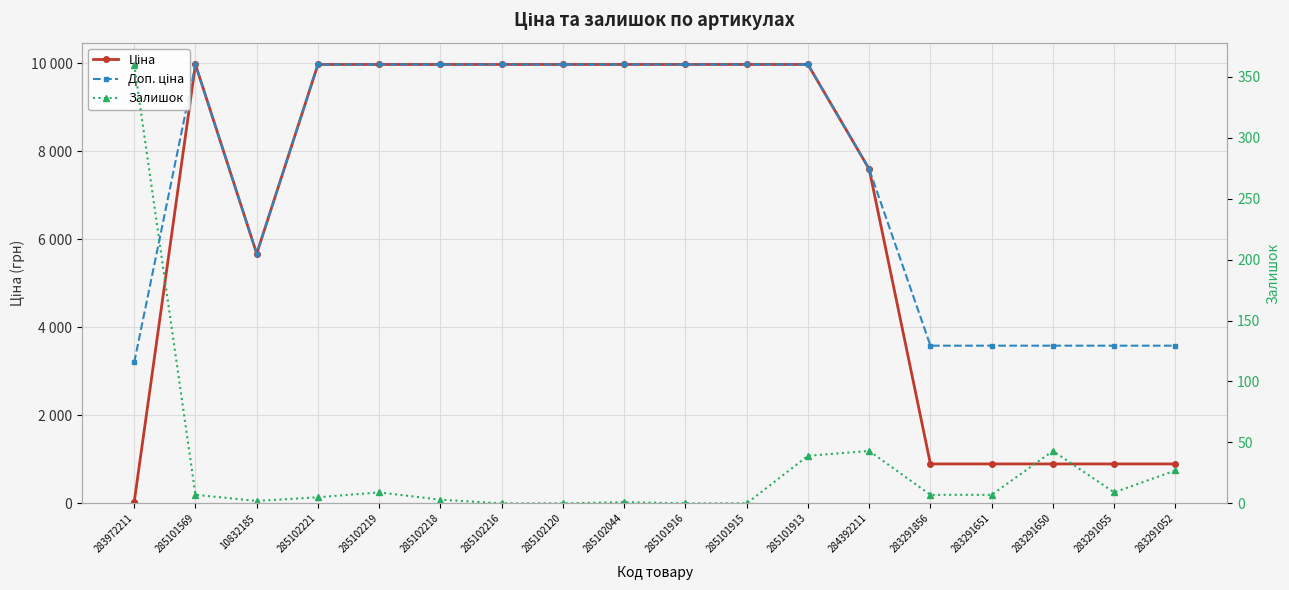

Count the number of categories in the chart.

18